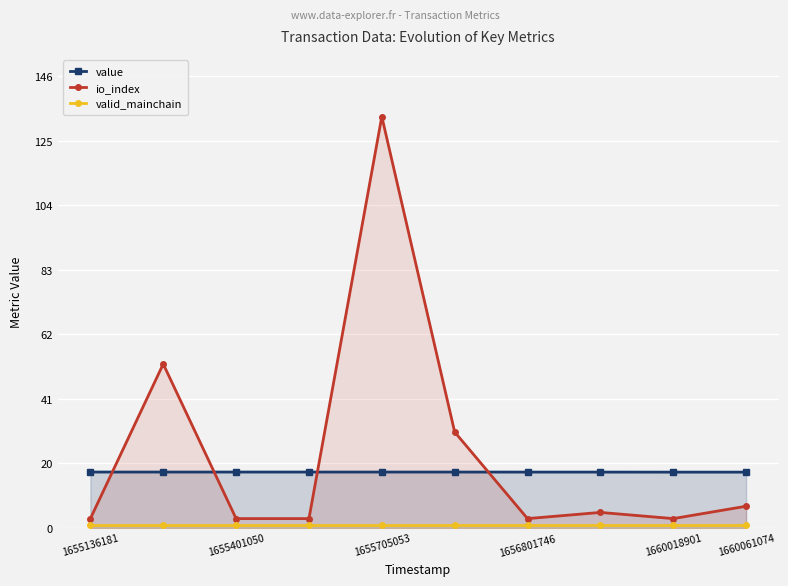

True or false: io_index and value intersect in this chart.

True